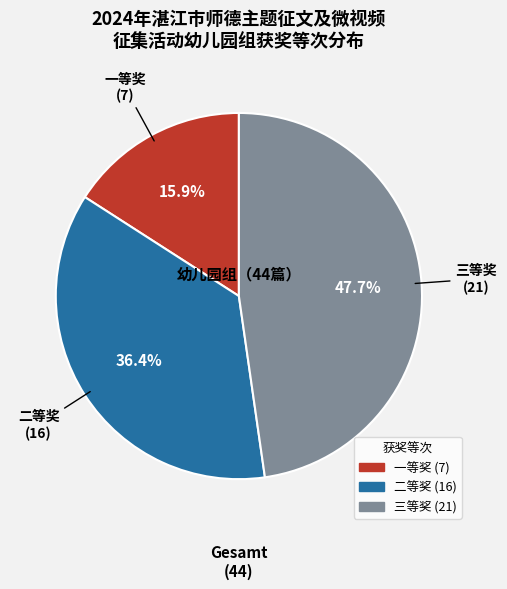

Is it true that 二等奖 is 36% of the pie?

True